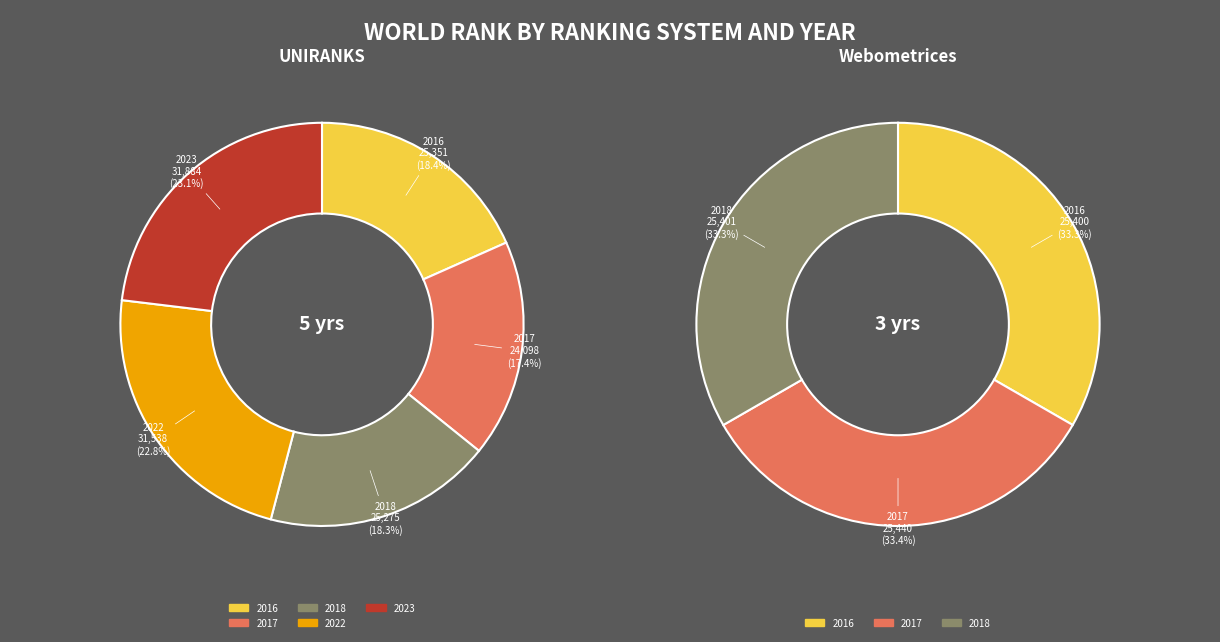

Does 2023 represent more than half of the total?

No